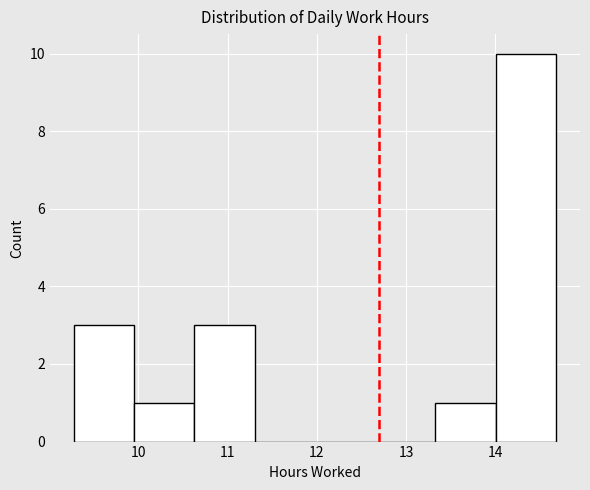

Reading left to right, list every bar in this chart as the range it spans on the x-axis followed by its height. Neither the bar edges nor the heights are printed on the chart, so give them approximately, as read against the axes.

9.3 to 10.0: 3
10.0 to 10.6: 1
10.6 to 11.3: 3
11.3 to 12.0: 0
12.0 to 12.7: 0
12.7 to 13.3: 0
13.3 to 14.0: 1
14.0 to 14.7: 10